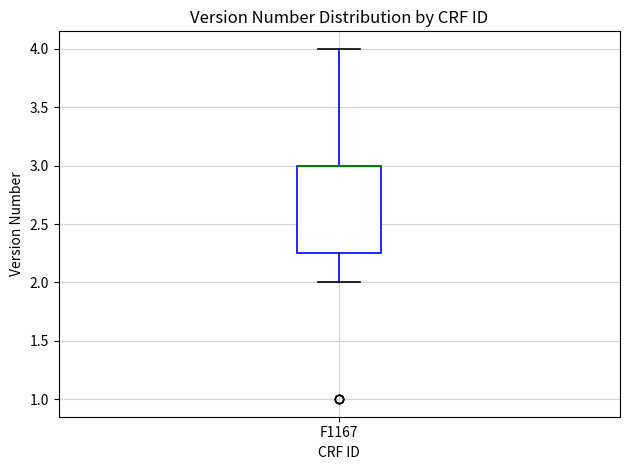

Where does the lower whisker of the box for F1167 end on the y-axis? The values are not printed on the chart, so give them approximately, as read against the axis.

2.00